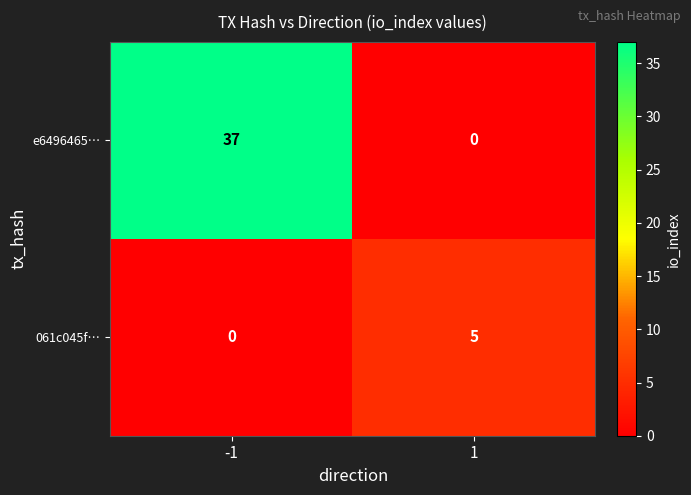

Reading left to right, list all the values displayed in this chart.

e6496465…: -1=37	1=0
061c045f…: -1=0	1=5